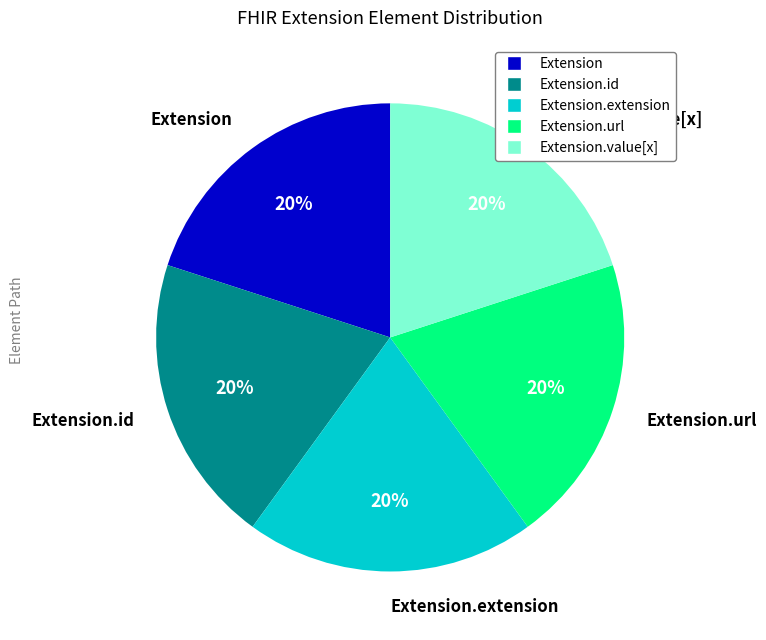

How many slices are in this pie chart?

5